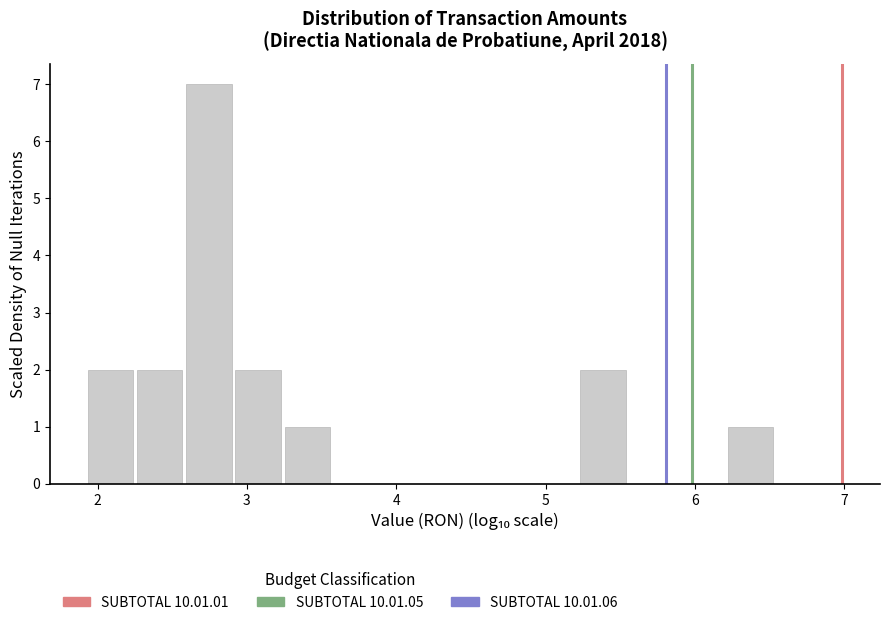

Around what value on the x-axis is the tallest bar? Give the approximate position of its centre, as read against the axis.

2.7